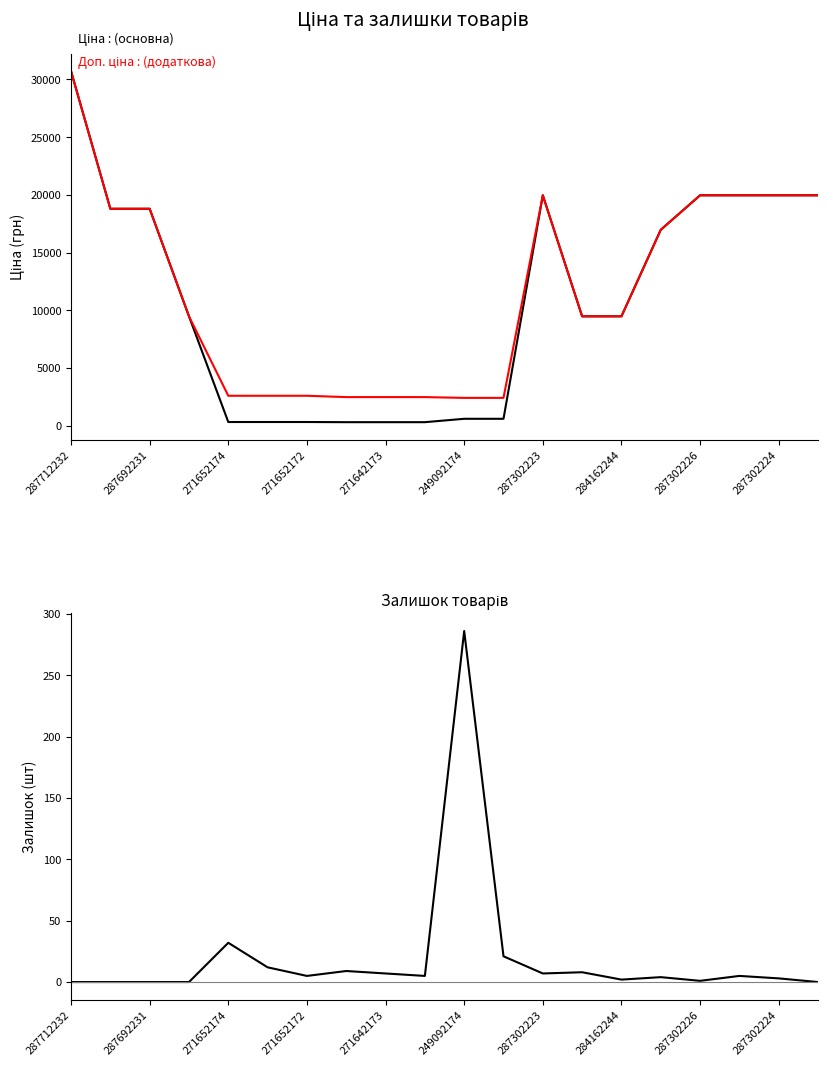

What position from the left is 284162244?

15